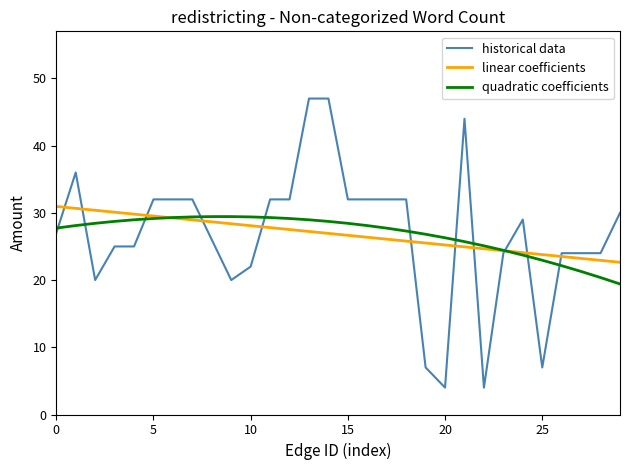

What are all the series names shown in the legend?

historical data, linear coefficients, quadratic coefficients